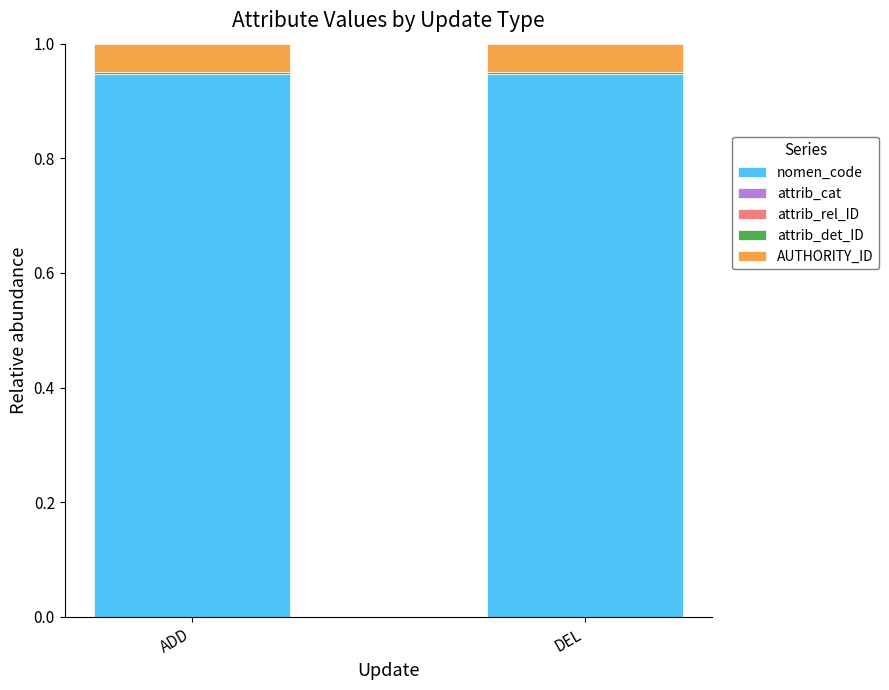

Are the bars grouped side by side (vs. stacked)?

No